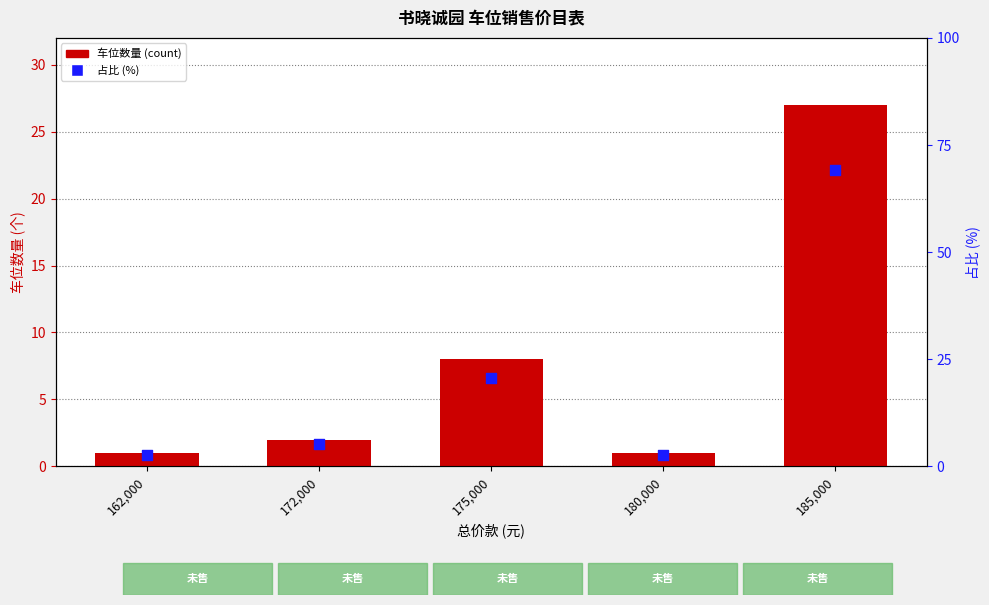

Which series has the largest total across all categories?

占比 (%)